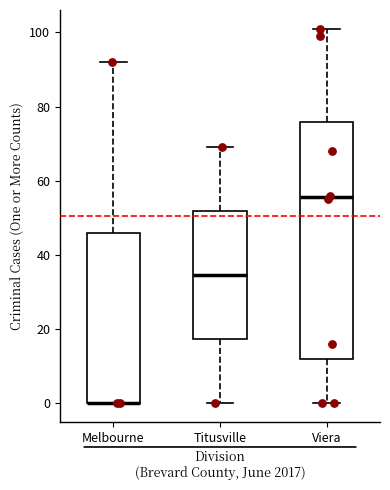

Where does the upper whisker of the box for Viera end on the y-axis? The values are not printed on the chart, so give them approximately, as read against the axis.

102